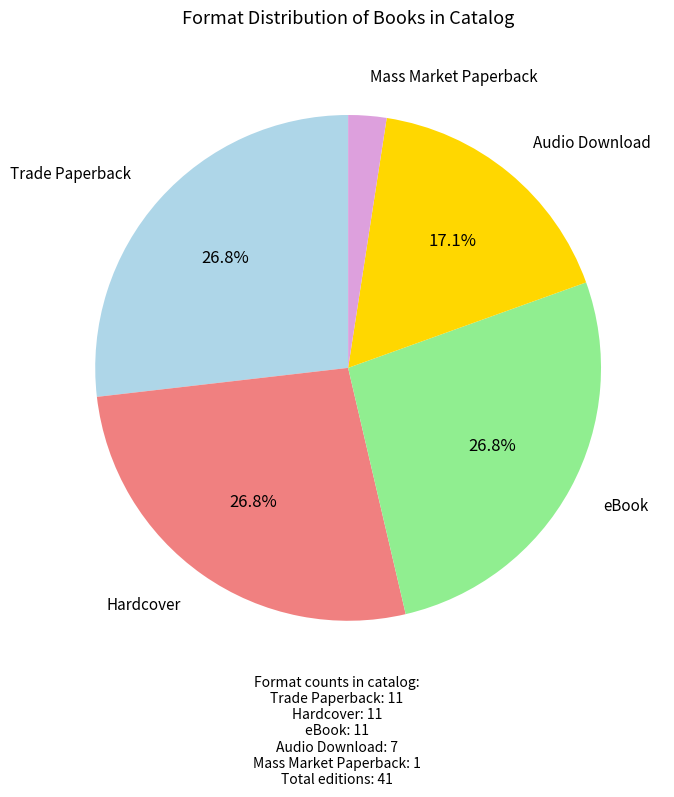

How many segments does this pie chart have?

5